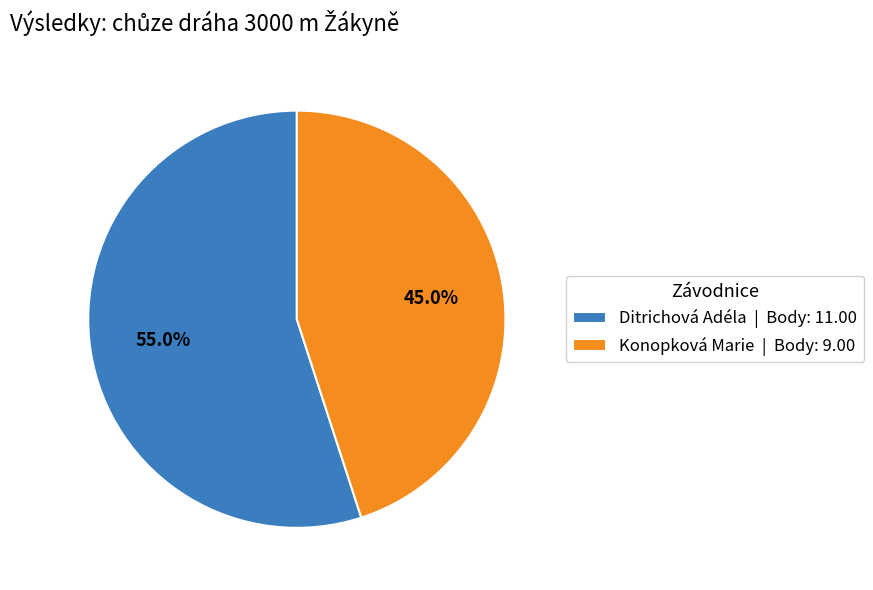

How many segments does this pie chart have?

2